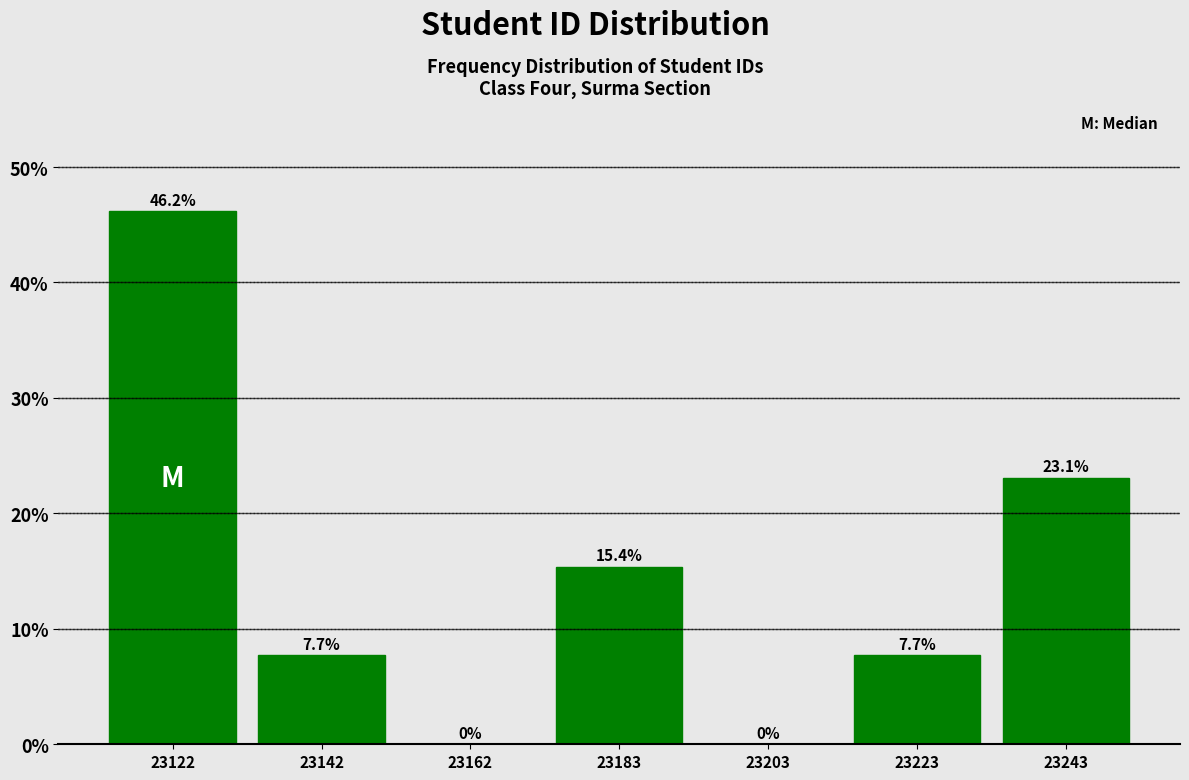

Reading left to right, transcribe this chart: for each bar, give the range it covers on the x-axis and its height. The bar edges are not printed on the chart, so give them approximately, as read against the axis.

23110 to 23130: 46.2
23130 to 23155: 7.7
23155 to 23175: 0.0
23175 to 23195: 15.4
23195 to 23215: 0.0
23215 to 23235: 7.7
23235 to 23255: 23.1